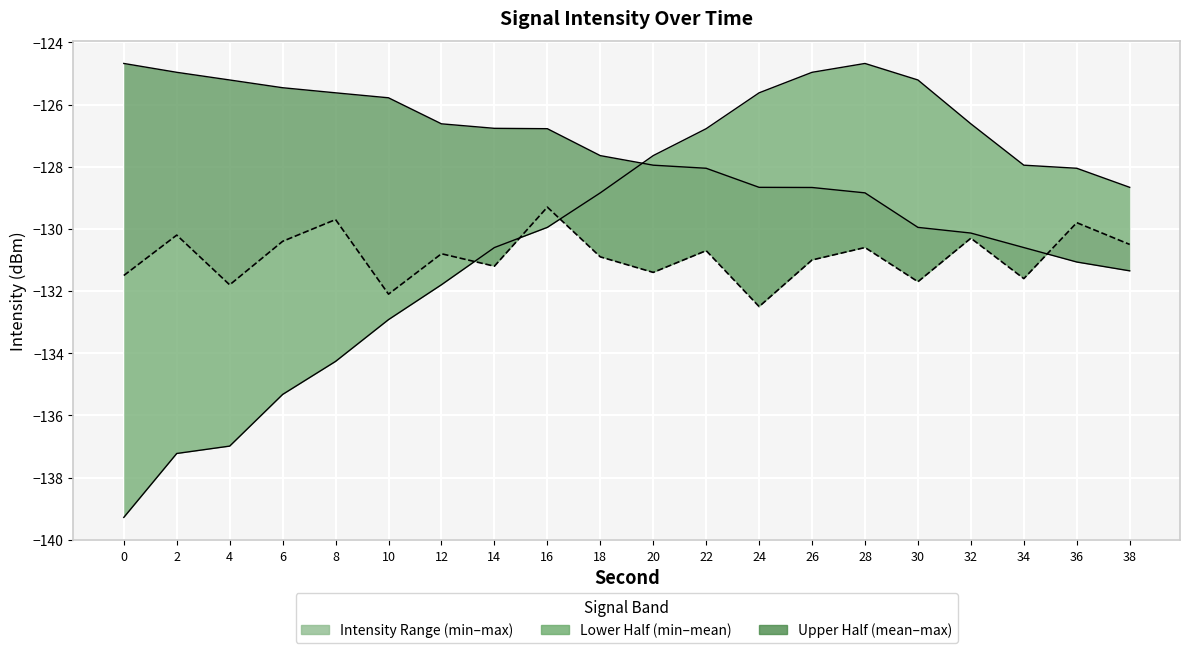

Reading left to right, extract all data points from this chart.

intensity_min_line: -139.3	-137.2	-137.0	-135.3	-134.3	-132.9	-131.8	-130.6	-130.0	-128.8	-127.6	-126.8	-125.6	-125.0	-124.7	-125.2	-126.6	-127.9	-128.0	-128.7
intensity_max_line: -124.7	-125.0	-125.2	-125.5	-125.6	-125.8	-126.6	-126.8	-126.8	-127.6	-127.9	-128.0	-128.7	-128.7	-128.8	-130.0	-130.1	-130.6	-131.1	-131.3
intensity_mean_line: -131.5	-130.2	-131.8	-130.4	-129.7	-132.1	-130.8	-131.2	-129.3	-130.9	-131.4	-130.7	-132.5	-131.0	-130.6	-131.7	-130.3	-131.6	-129.8	-130.5